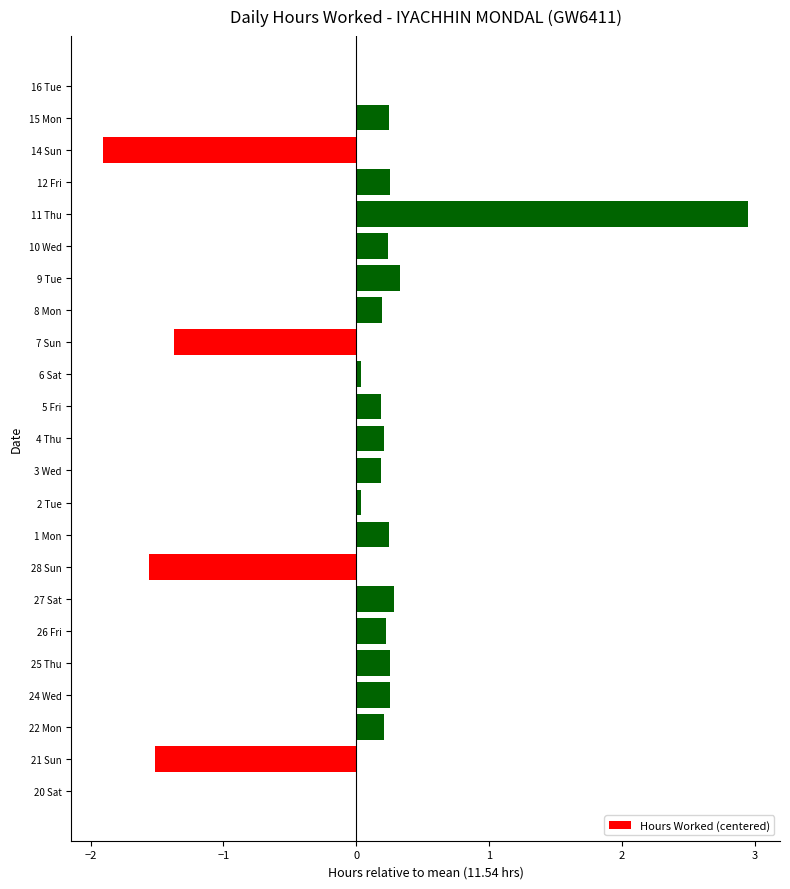

Which label corresponds to the largest value in the chart?

11 Thu